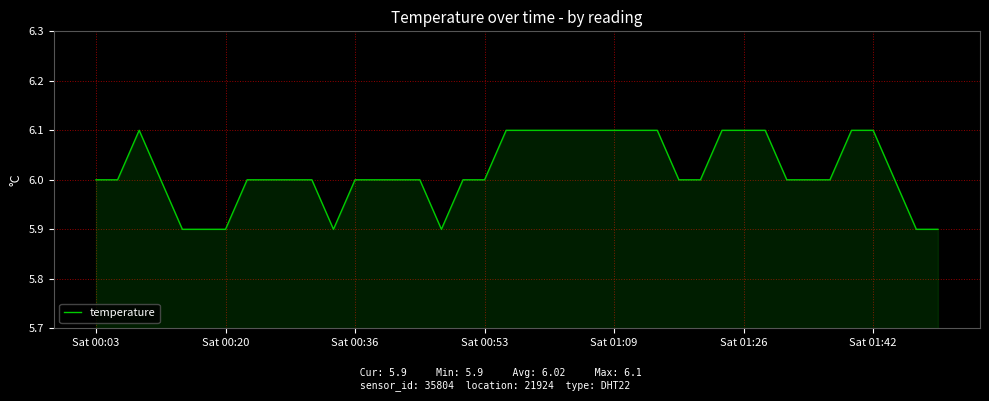

Reading left to right, what are all the values shown in this chart?

6.0	6.0	6.1	6.0	5.9	5.9	5.9	6.0	6.0	6.0	6.0	5.9	6.0	6.0	6.0	6.0	5.9	6.0	6.0	6.1	6.1	6.1	6.1	6.1	6.1	6.1	6.1	6.0	6.0	6.1	6.1	6.1	6.0	6.0	6.0	6.1	6.1	6.0	5.9	5.9